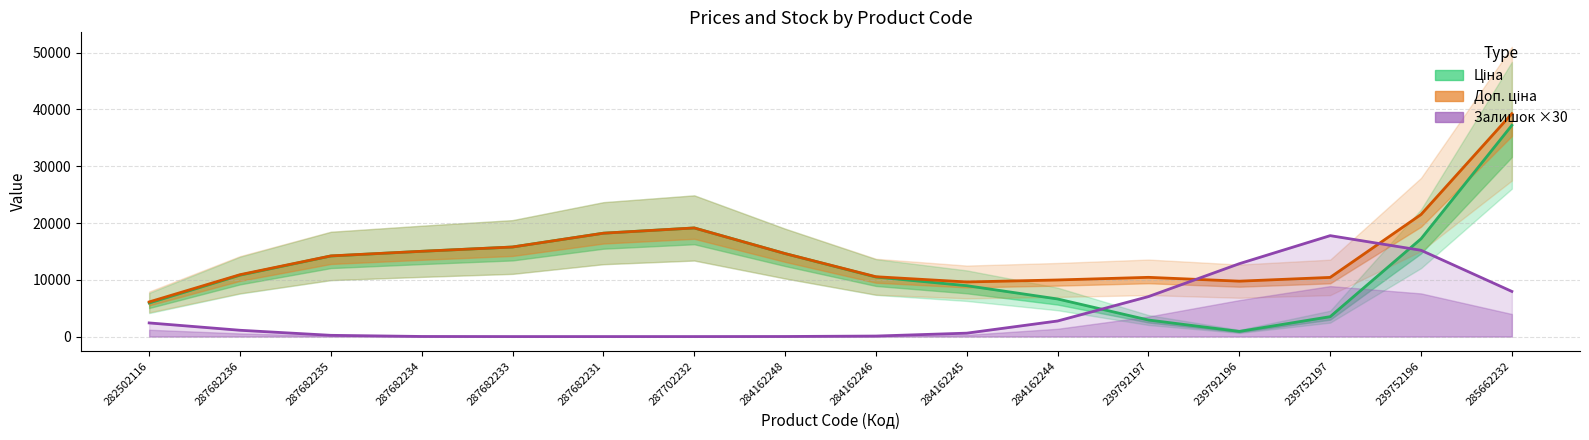

True or false: Ціна has more than 0 points higher than both neighbors.

True